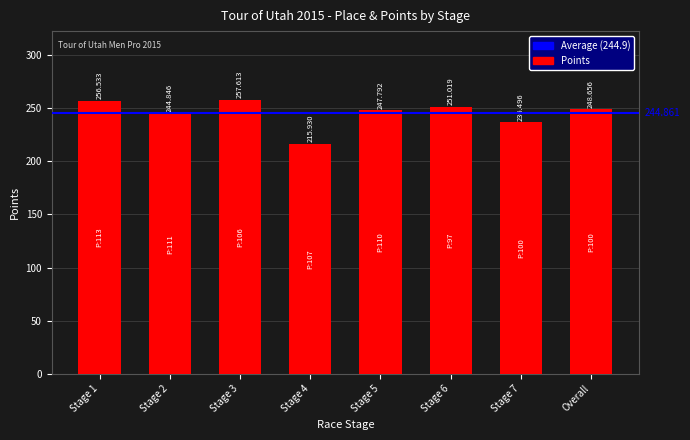

List the labels in order of value, smallest first.

Stage 4, Stage 7, Stage 2, Stage 5, Overall, Stage 6, Stage 1, Stage 3